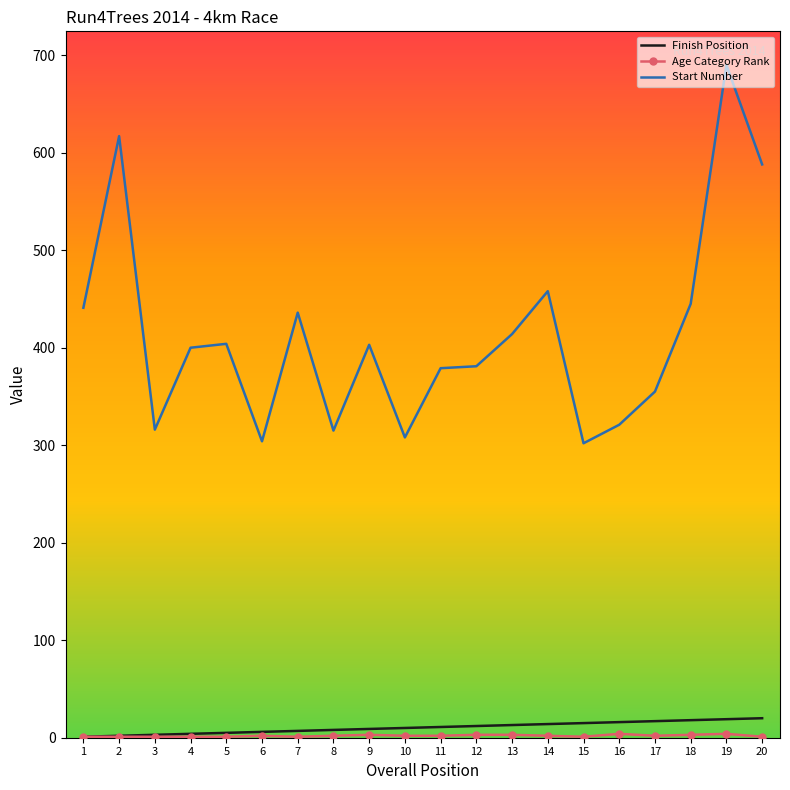

Which series has the largest range (max minus min)?

Start Number